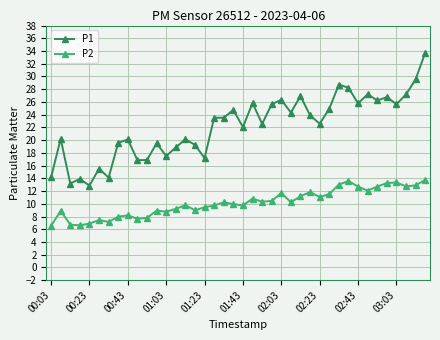

Which series has the largest total across all categories?

P1